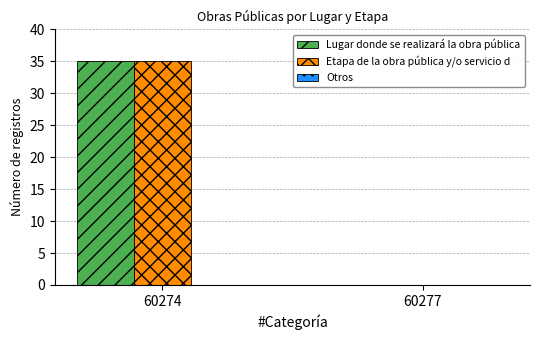

Where is Lugar donde se realizará la obra pública nearest to the value 17?

60277